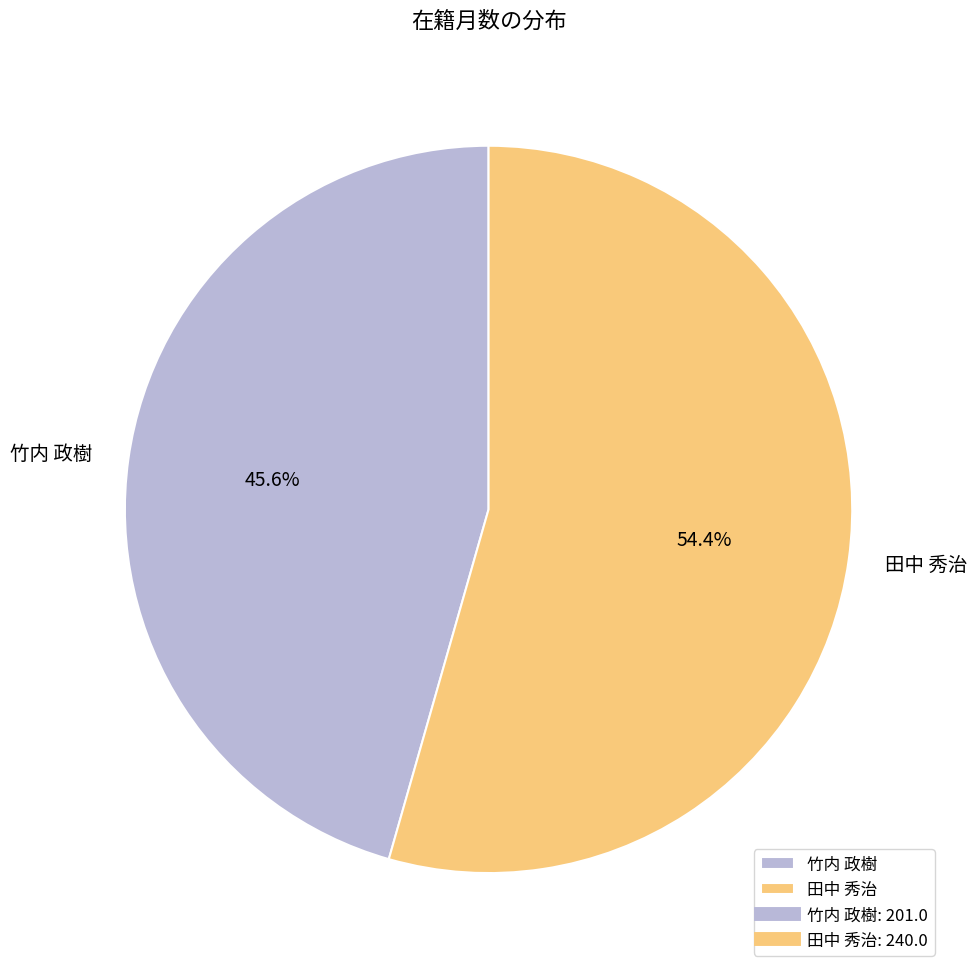

To the nearest percent, what is the difference between the 田中 秀治 and 竹内 政樹 slice percentages?

9%